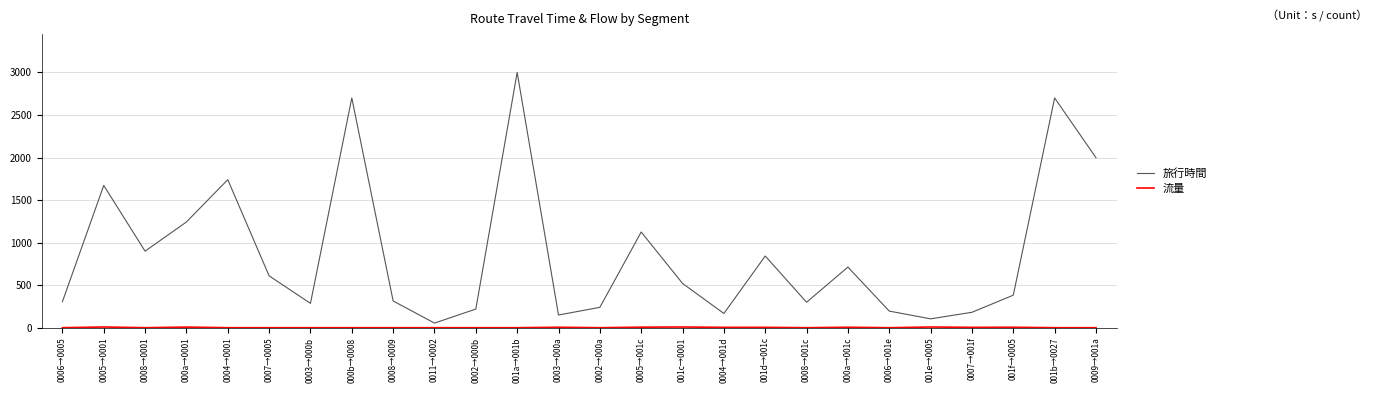

Which series has the largest total across all categories?

旅行時間